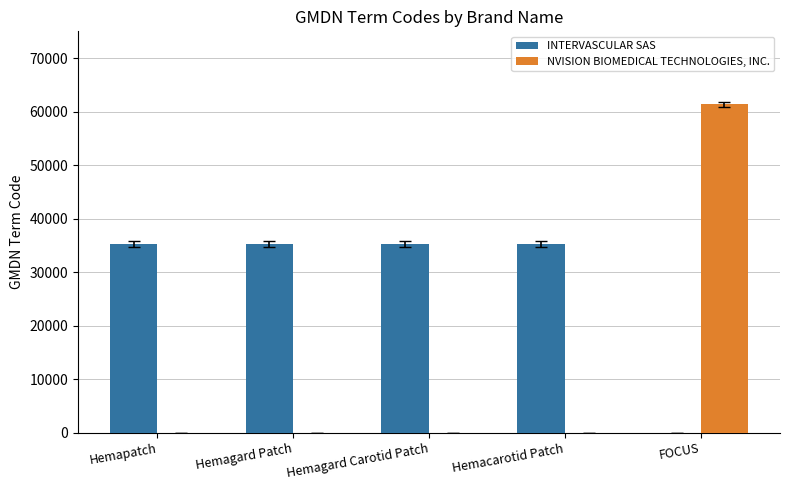

Are the bars grouped side by side (vs. stacked)?

Yes